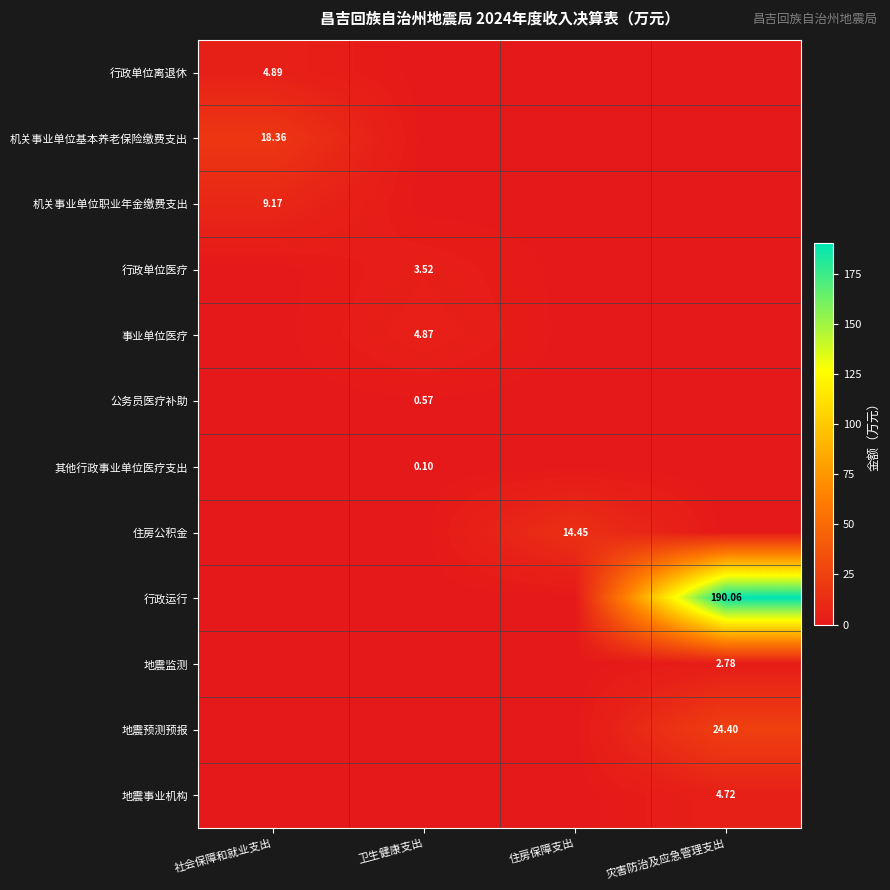

What is the difference between the maximum and minimum values in the 事业单位医疗 series?

4.9